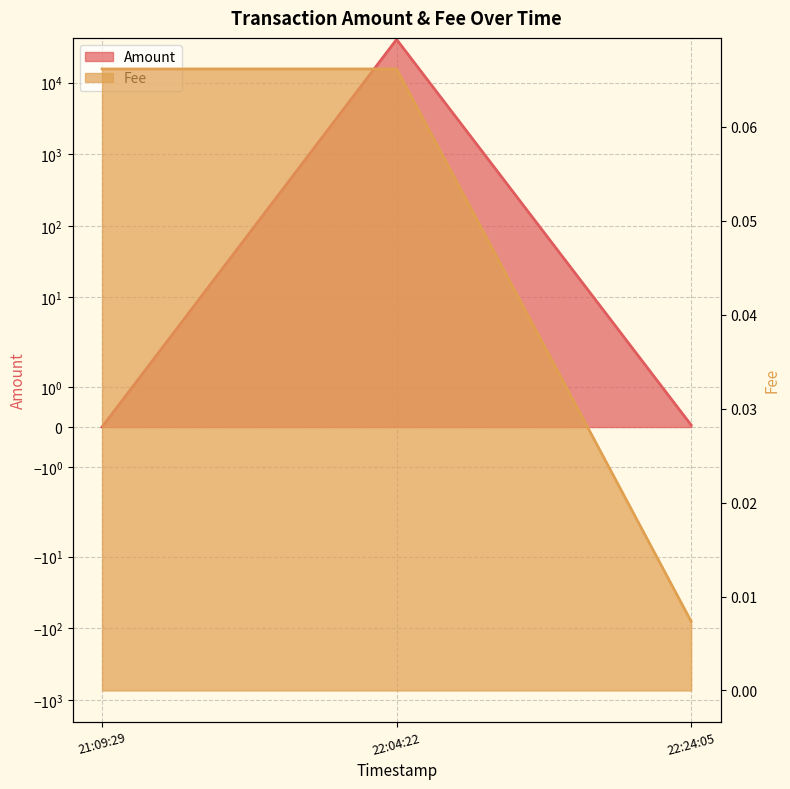

What is the sum of all values?

40222.2